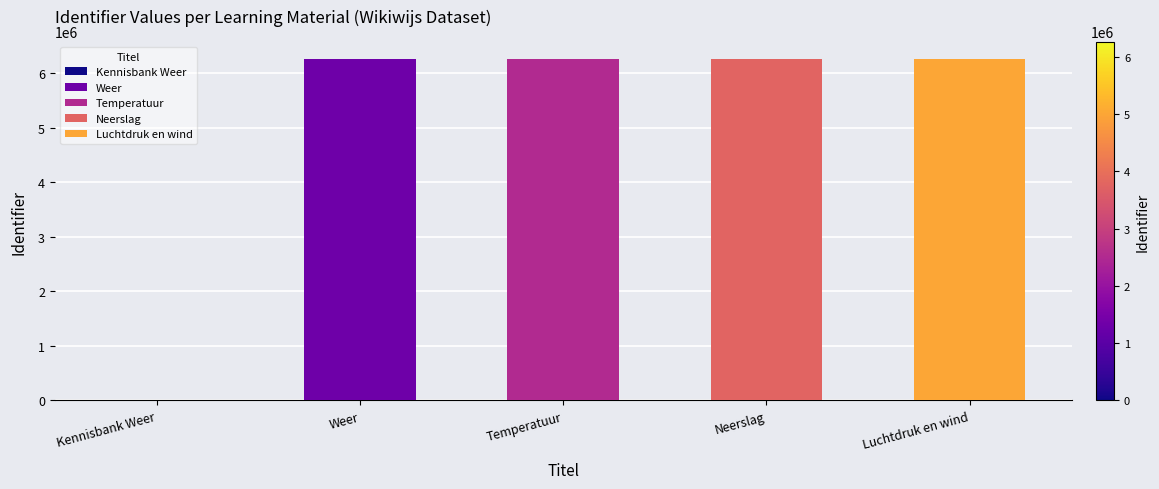

What is the sum of the values at Kennisbank Weer and Neerslag?

6268189